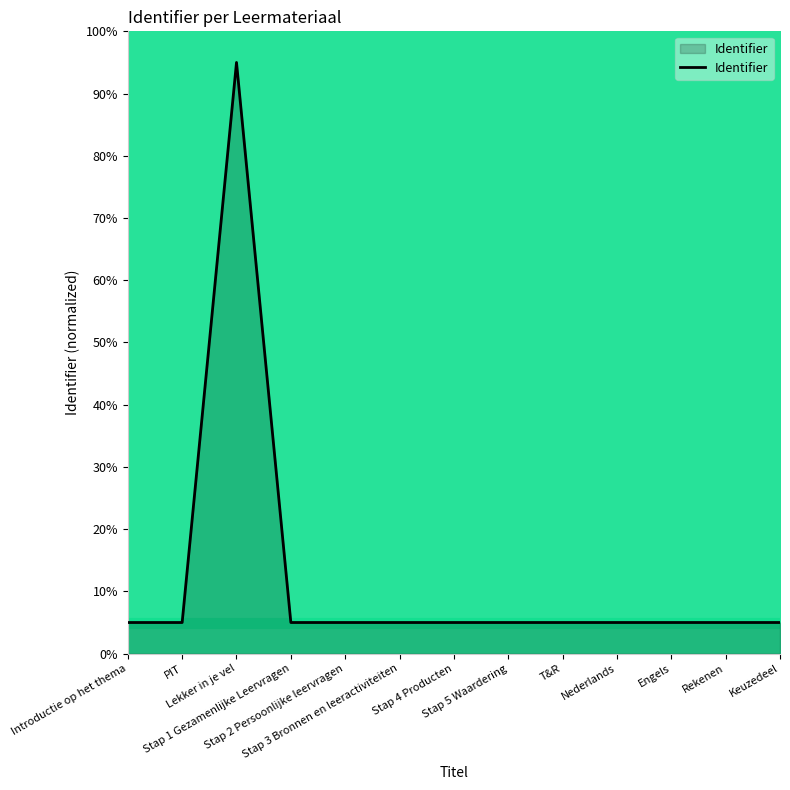

What is the difference between the values at Rekenen and Lekker in je vel?

90.0